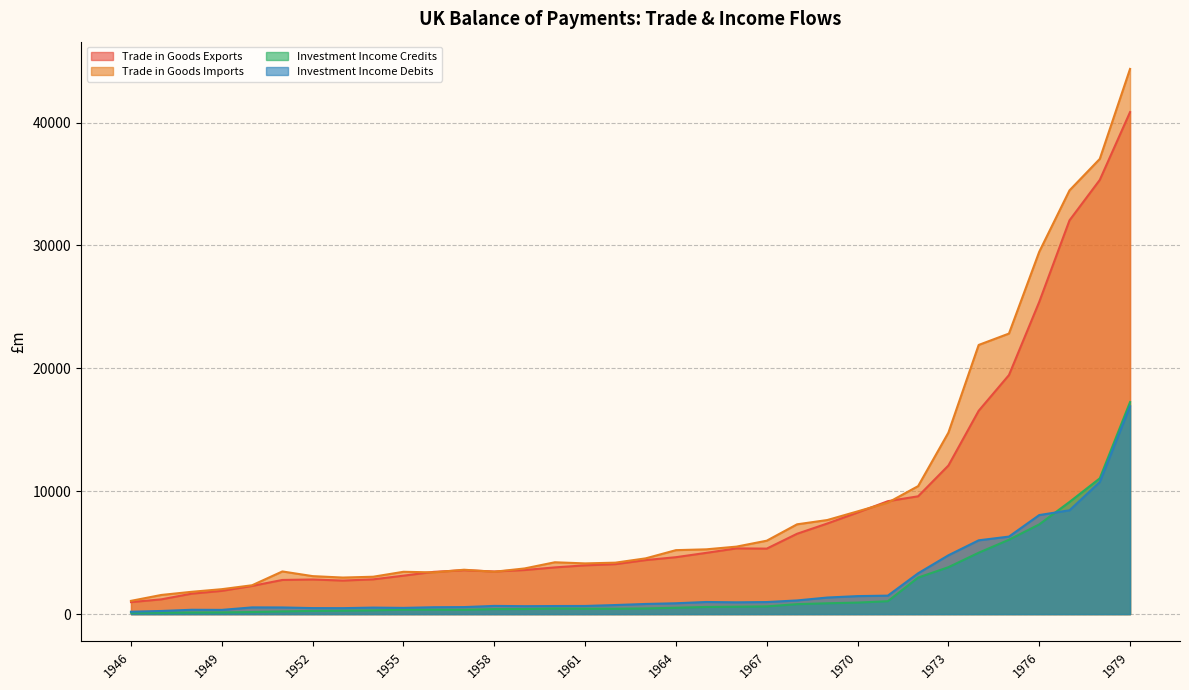

How many times do Investment Income Credits and Investment Income Debits cross each other?

1